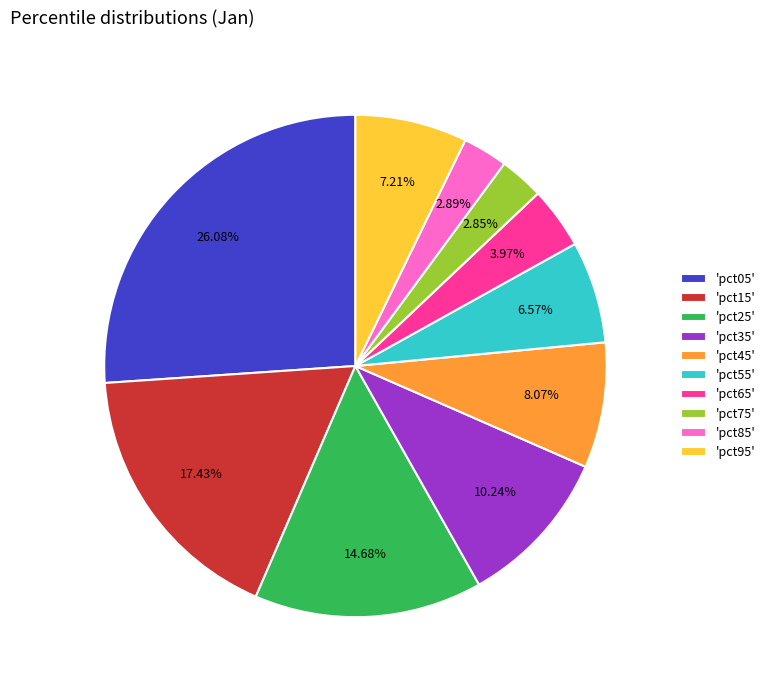

Combined, do 'pct65' and 'pct85' account for over 50%?

No